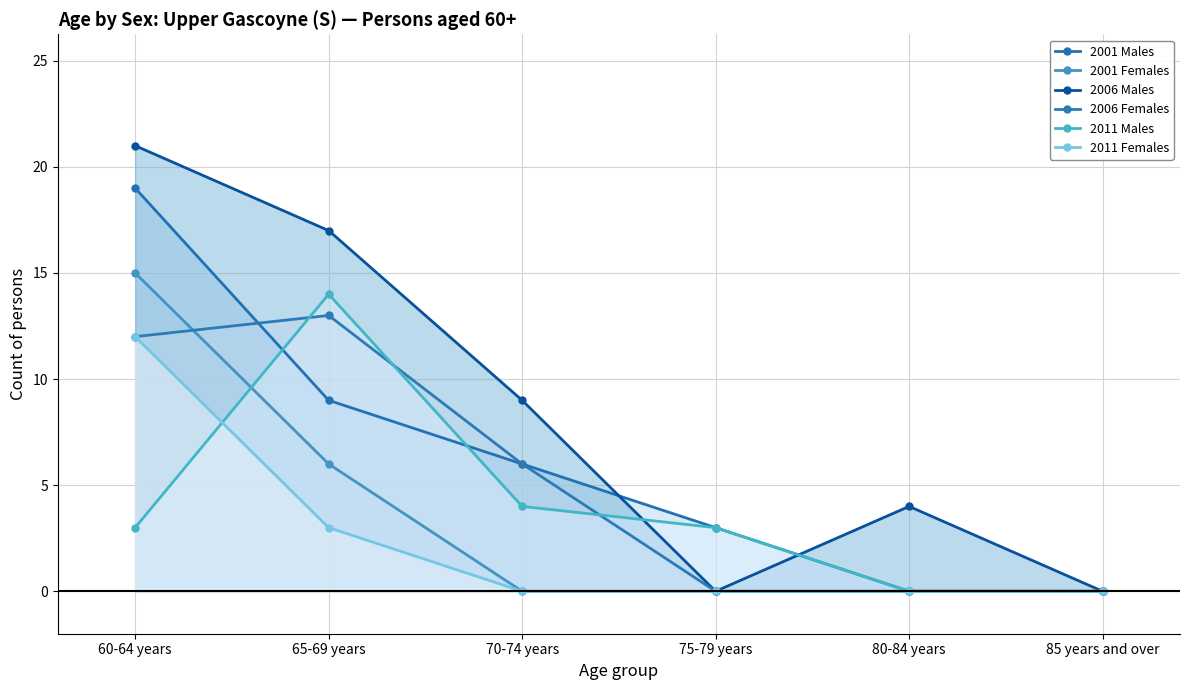

What value does the 2001 Females series have at 60-64 years, to the nearest 5?

15